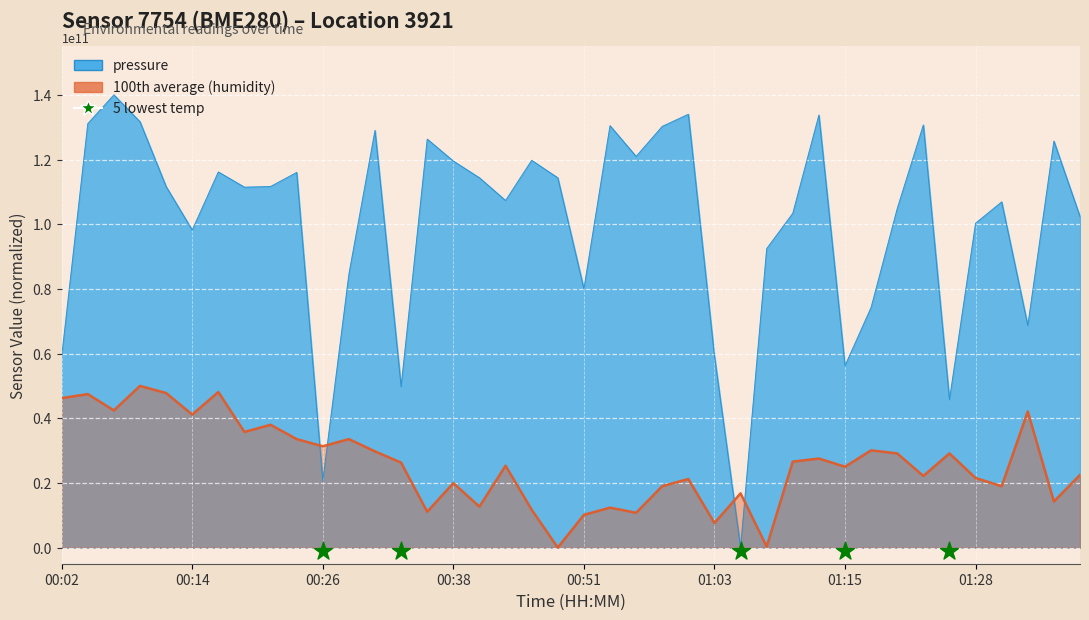

Which series contains the highest Y value?

pressure